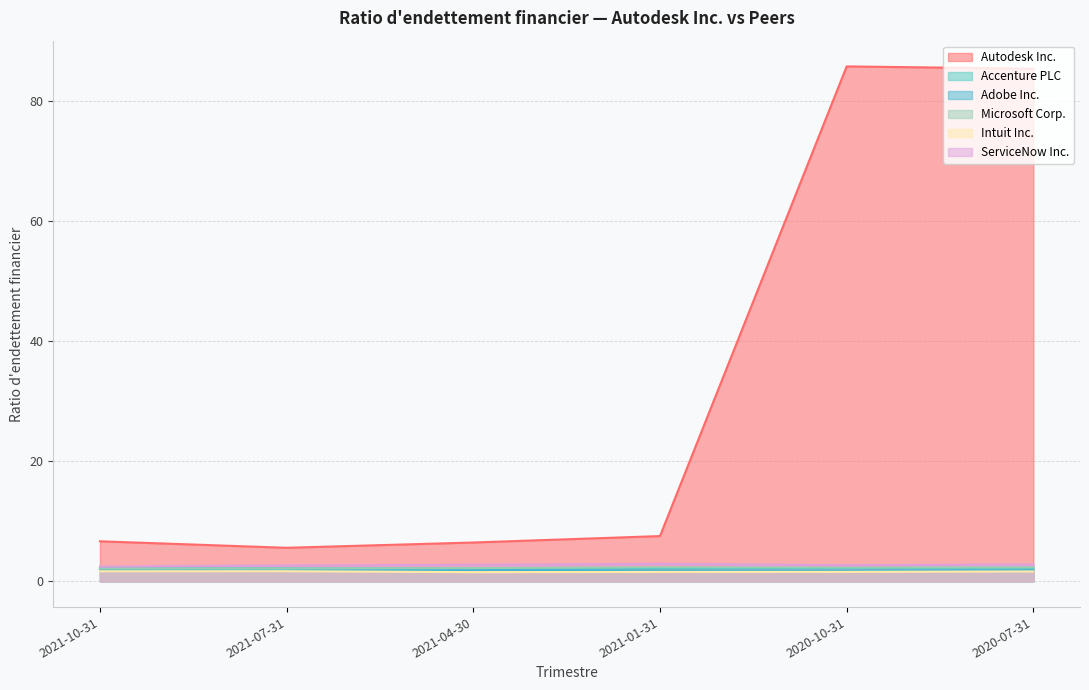

What is the difference between the highest and lowest values at 2021-01-31?

6.0